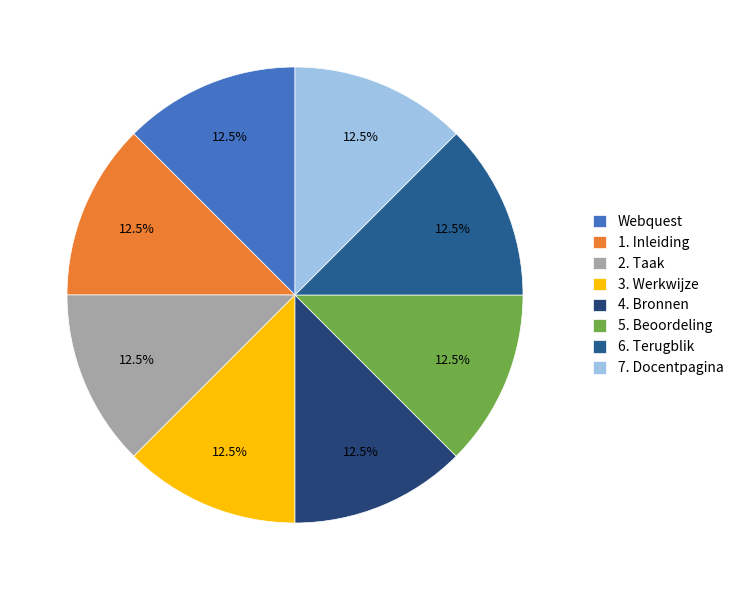

Count the number of slices in the pie.

8